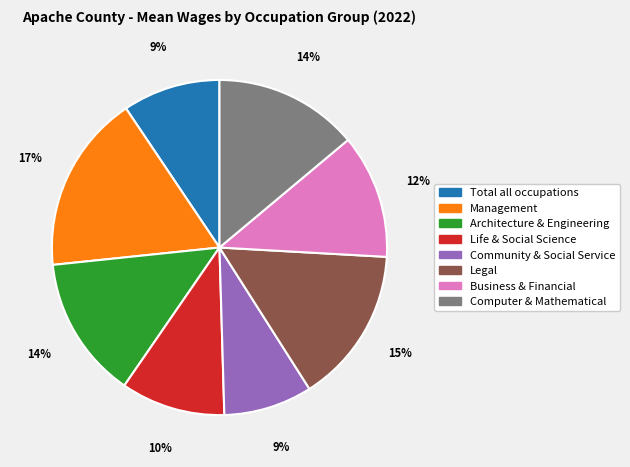

To the nearest percent, what is the average slice percentage?

12%